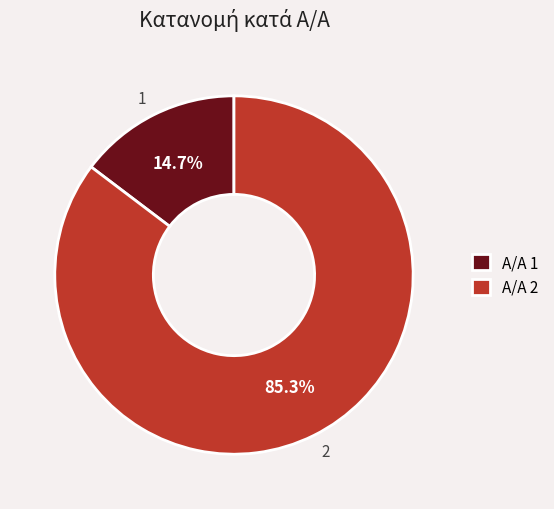

To the nearest percent, what portion does 2 represent?

85%